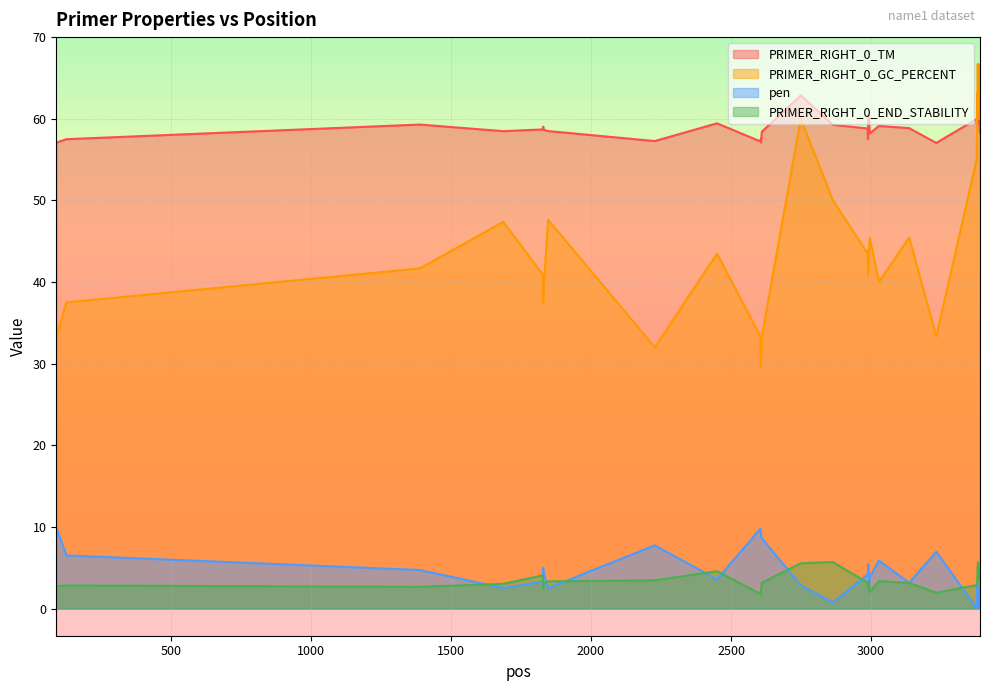

Is it true that PRIMER_RIGHT_0_GC_PERCENT equals 70.5 at 2991?

False